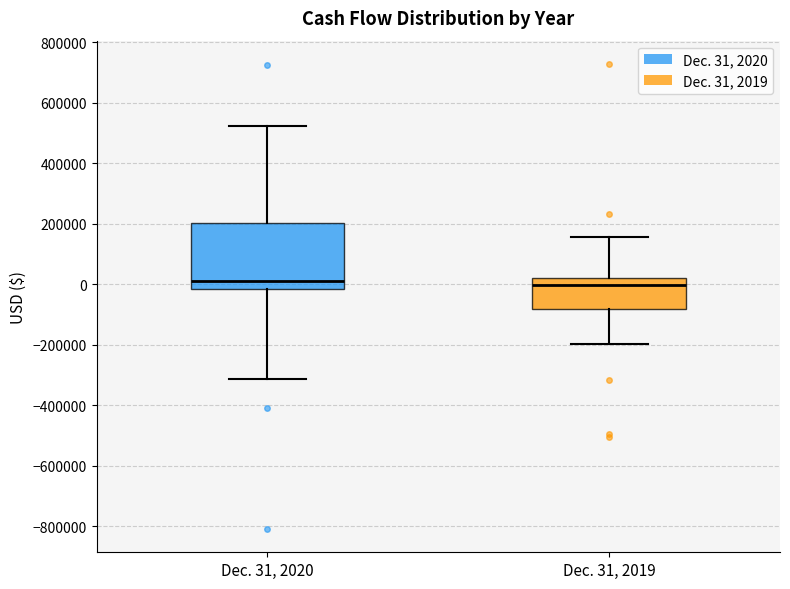

Comparing the boxes themselves (not the whiskers), which one is the tallest?

Dec. 31, 2020